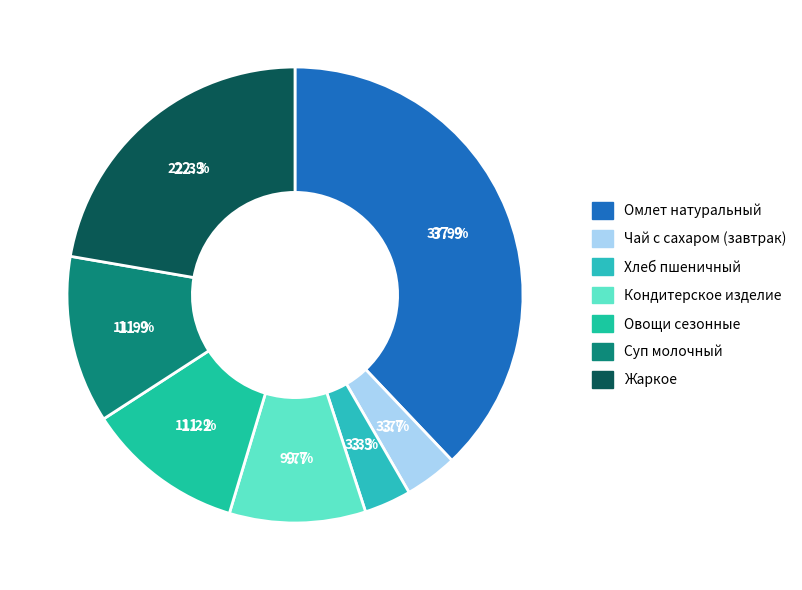

To the nearest percent, what is the combined percentage of Овощи сезонные and Кондитерское изделие?

21%